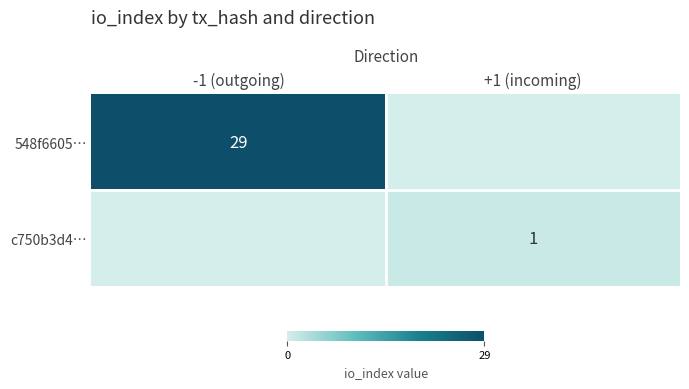

True or false: c750b3d4… has a value of 1 at +1 (incoming).

True